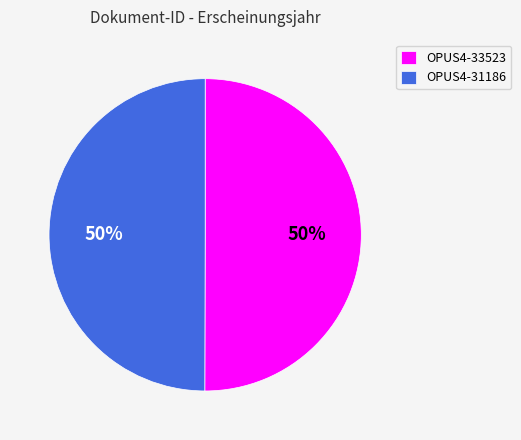

To the nearest percent, what is the average slice percentage?

50%